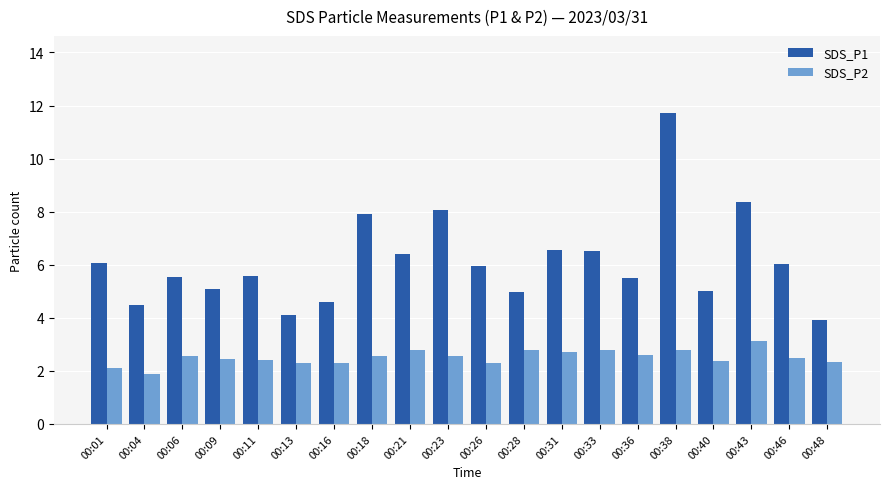

Read the SDS_P1 value at 00:43.

8.4